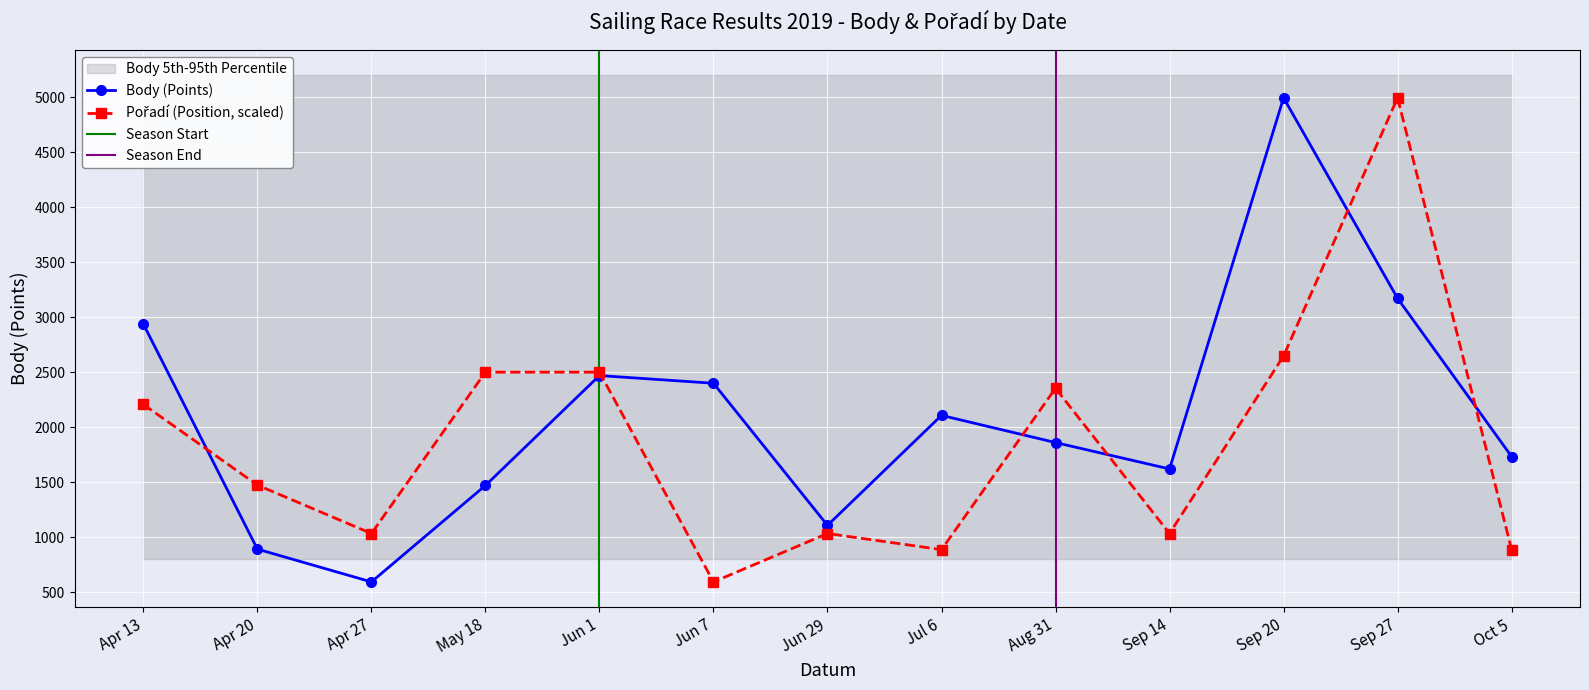

The value of Body (Points) at May 18 is 1471.0. True or false?

True